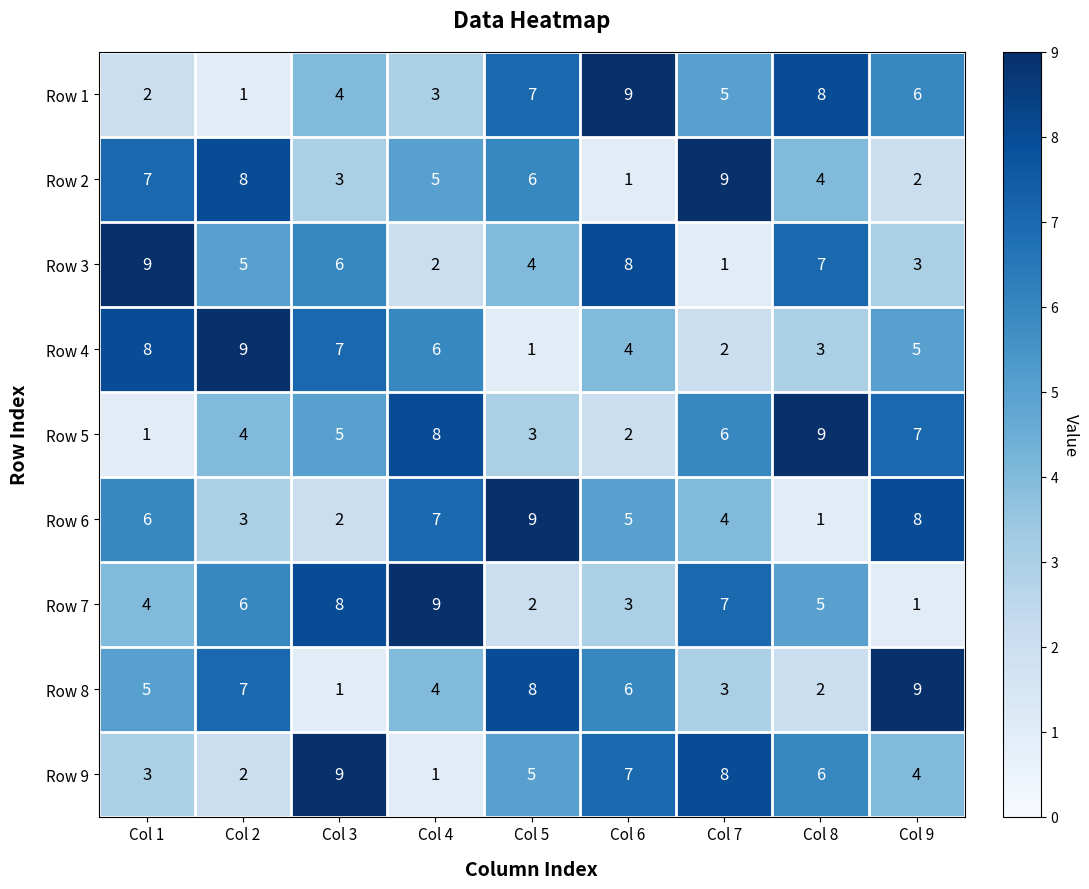

What is the difference between the highest and lowest values at Col 2?

8